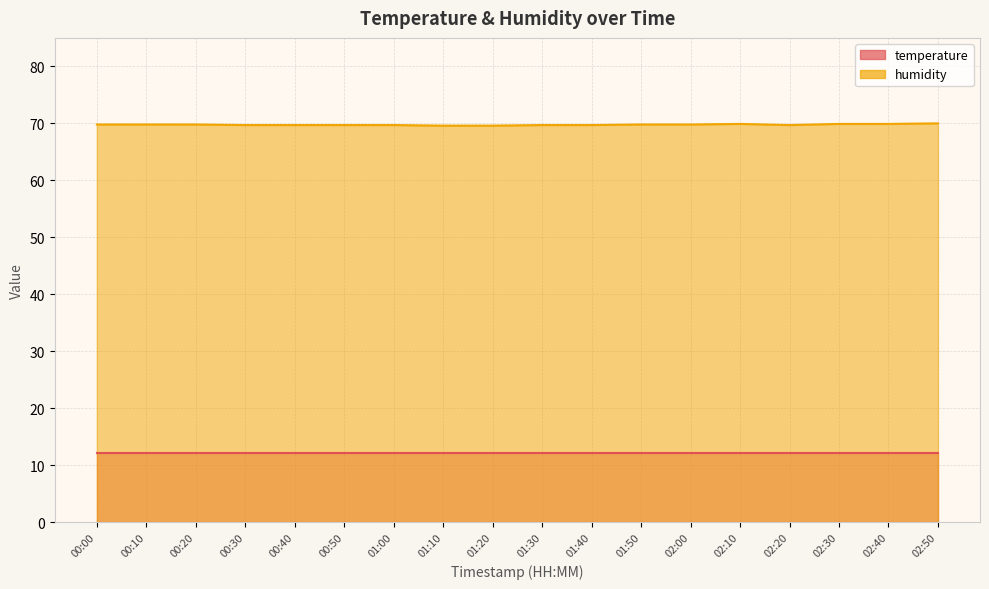

Where is the data nearest to the value 69?

01:10